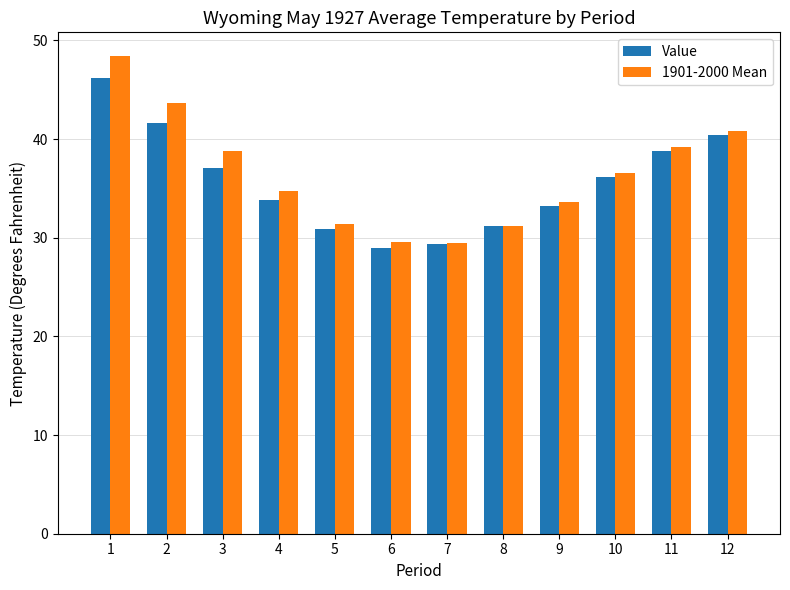

Where does the 1901-2000 Mean series first go above 36?

1